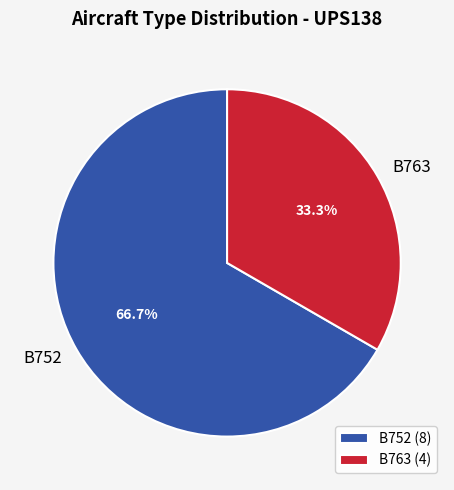

What is the ratio of the value at B752 to the value at B763?

2.0